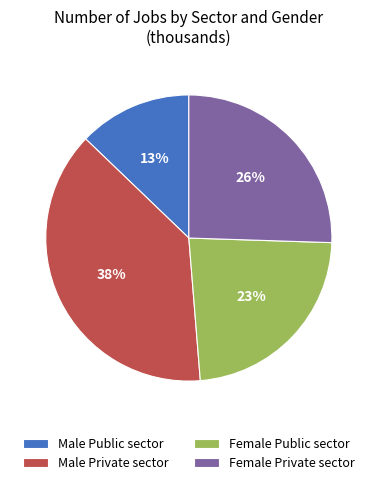

Count the number of slices in the pie.

4